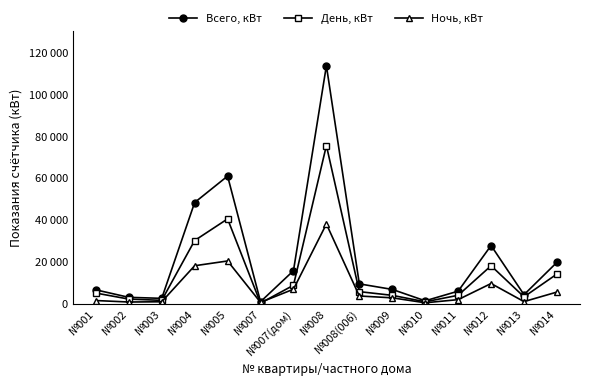

Between №007(дом) and №012, which series saw the biggest shift?

Всего, кВт